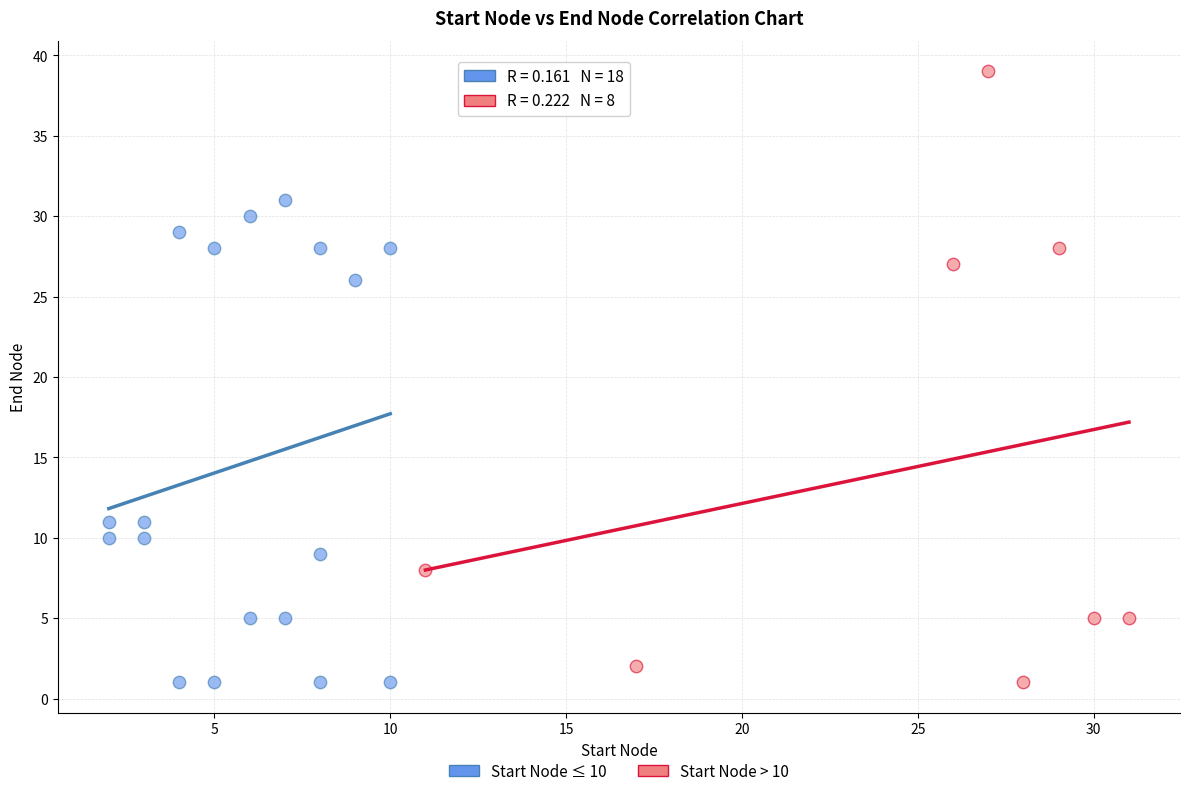

Which series has the widest spread of Y values?

Start Node > 10